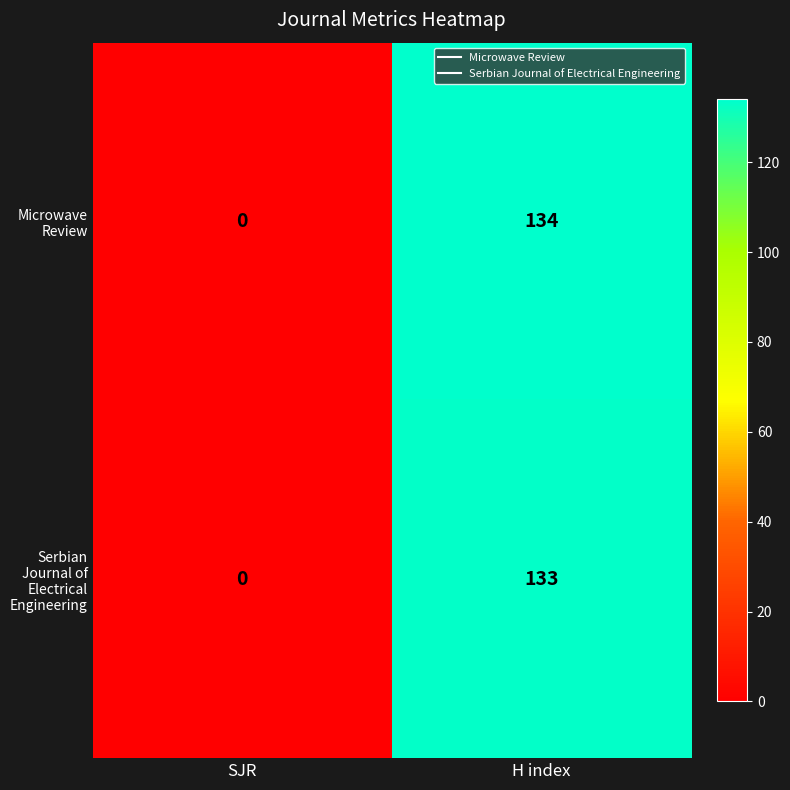

What is the sum of the Microwave Review values at H index and SJR?

134